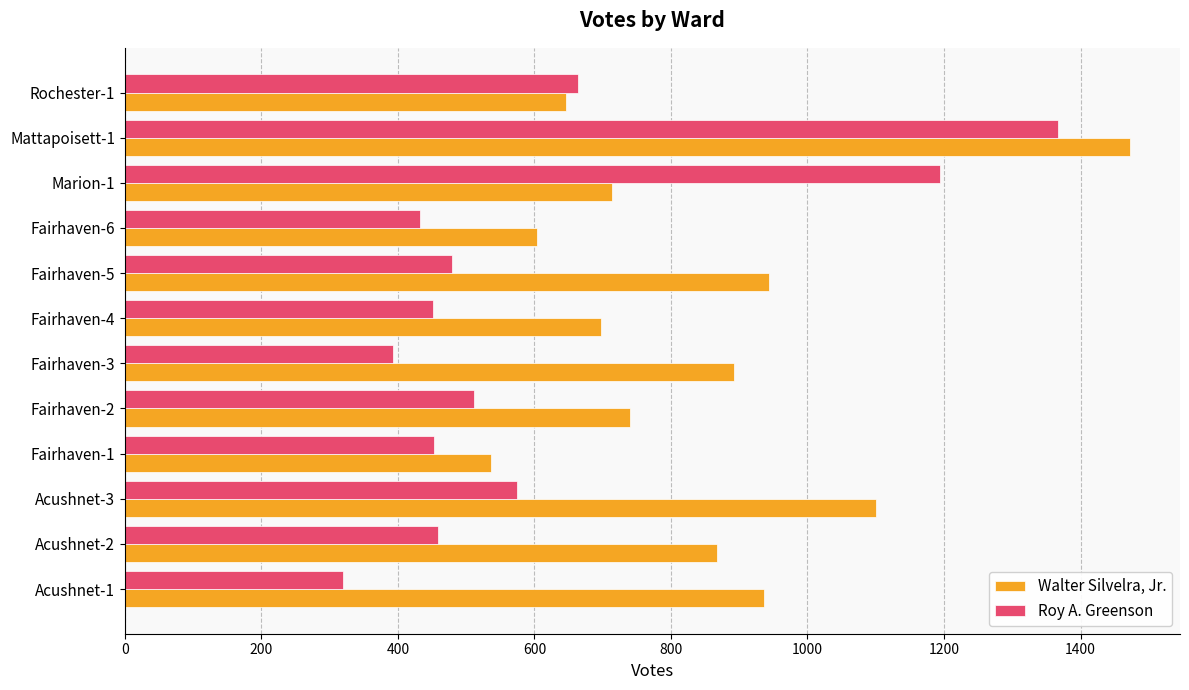

The value of Walter Silvelra, Jr. at Fairhaven-2 is 740. True or false?

True